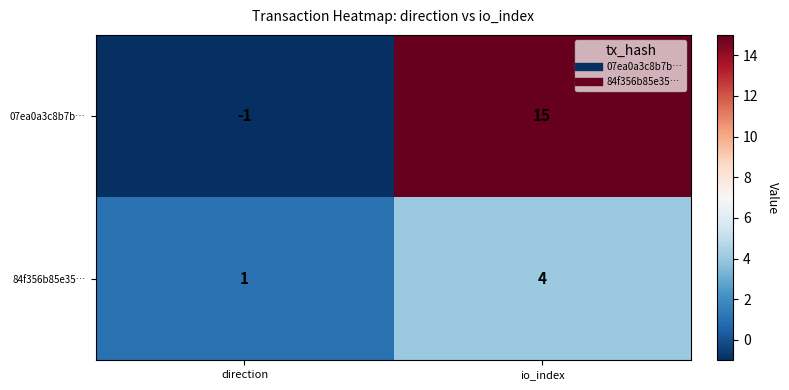

At direction, list the series in order from largest to smallest.

84f356b85e35…, 07ea0a3c8b7b…